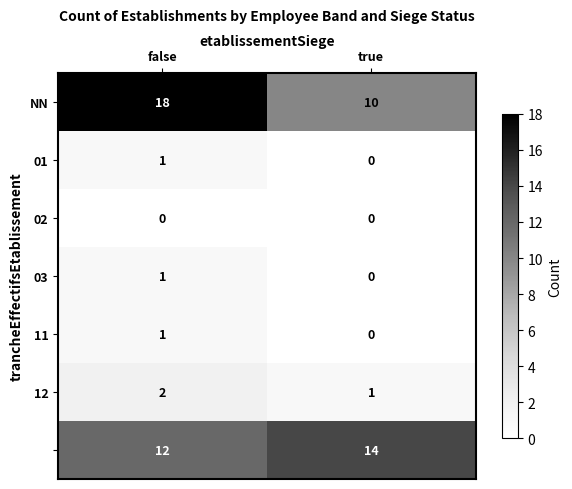

Count the number of categories in the chart.

2